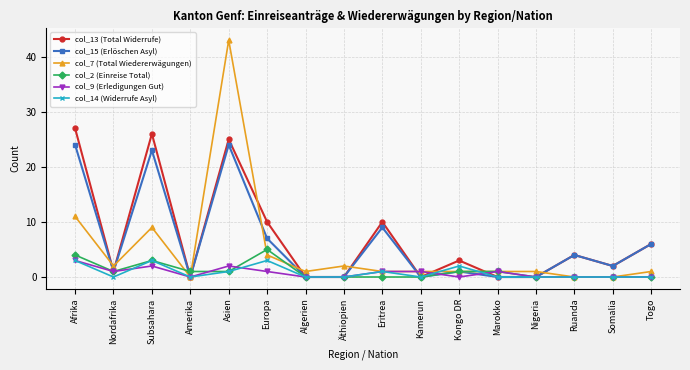

Which series changed the most between Amerika and Eritrea?

col_13 (Total Widerrufe)